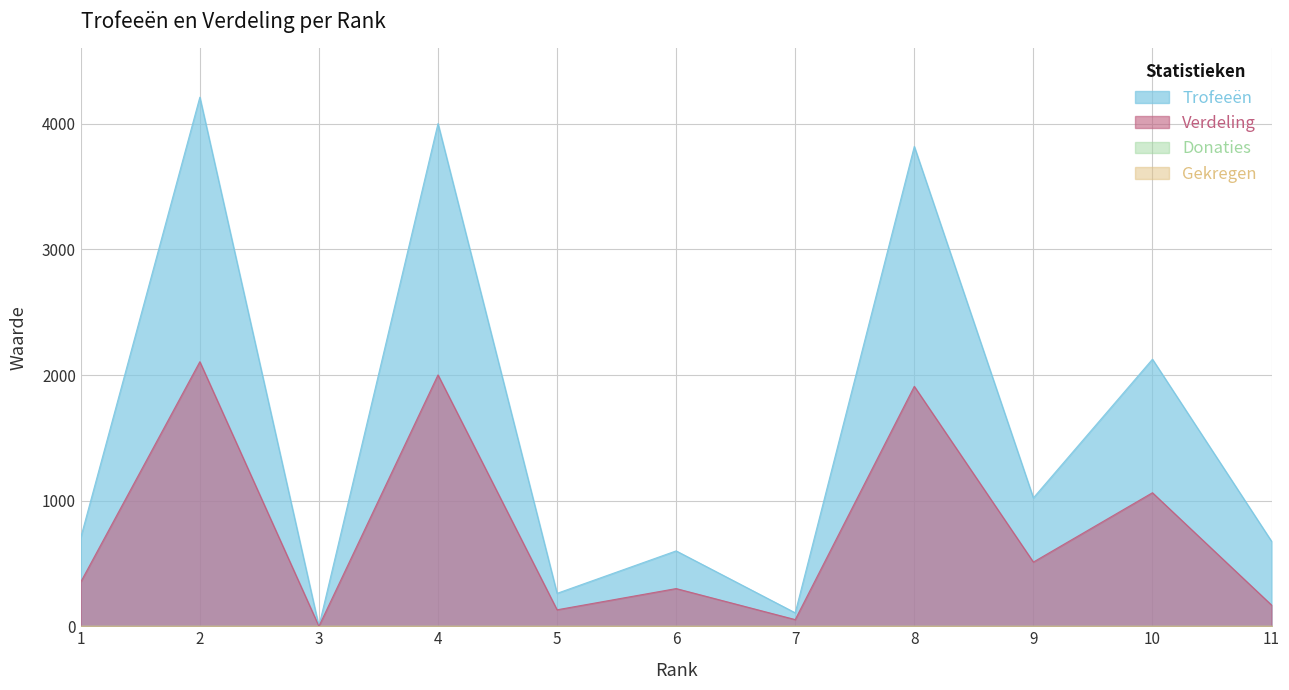

The Verdeling series shows 193 at 5. True or false?

False